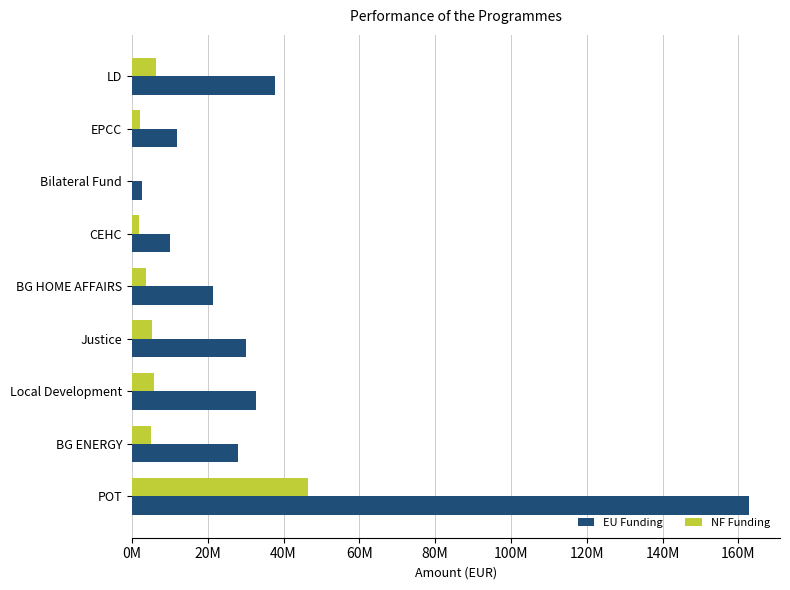

Which series has the largest total across all categories?

EU Funding